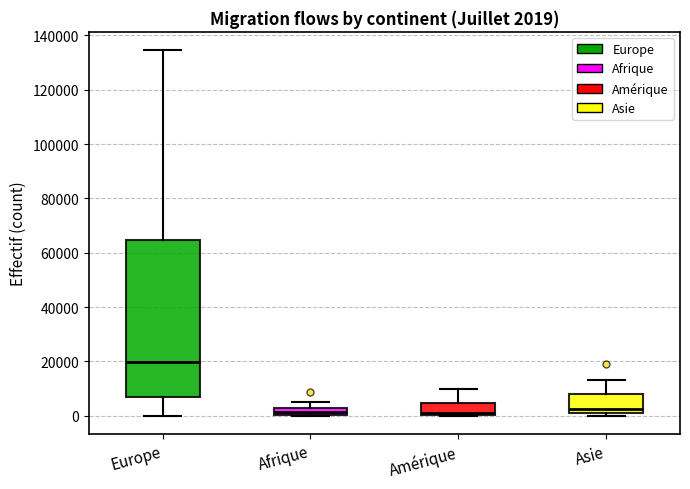

Which box's median line is the highest?

Europe